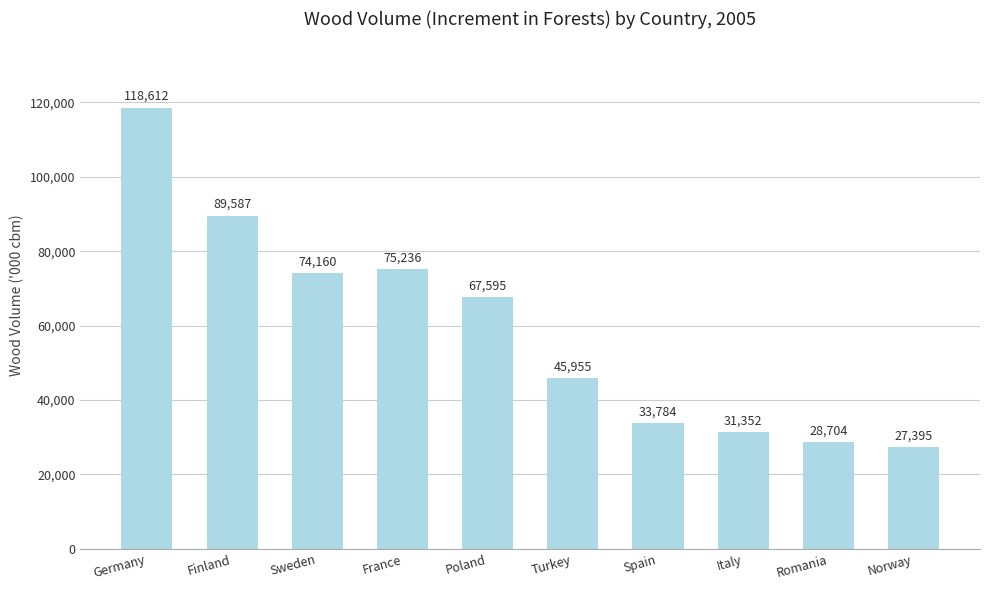

How many values are below 67595?

5